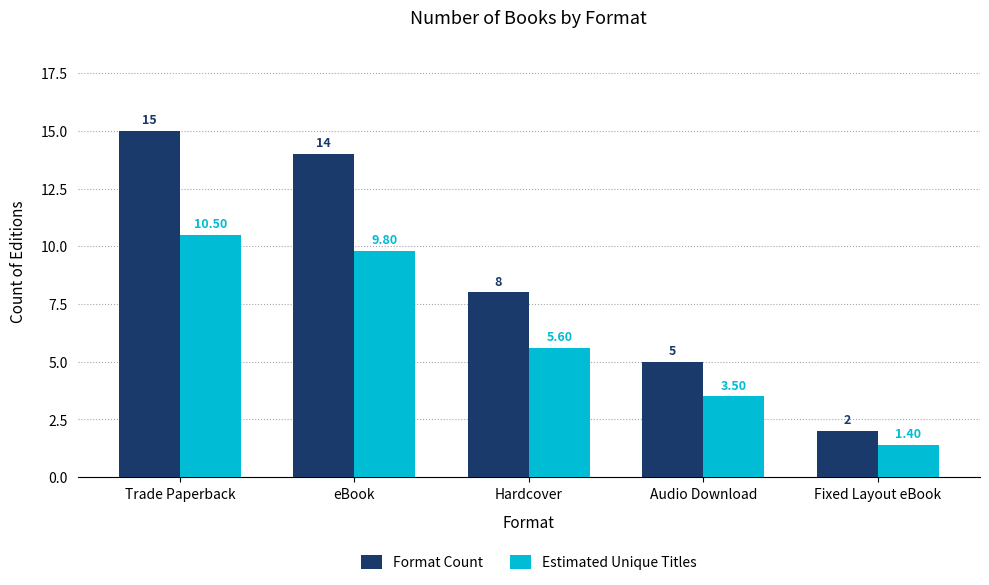

How many bars are there in each group?

2